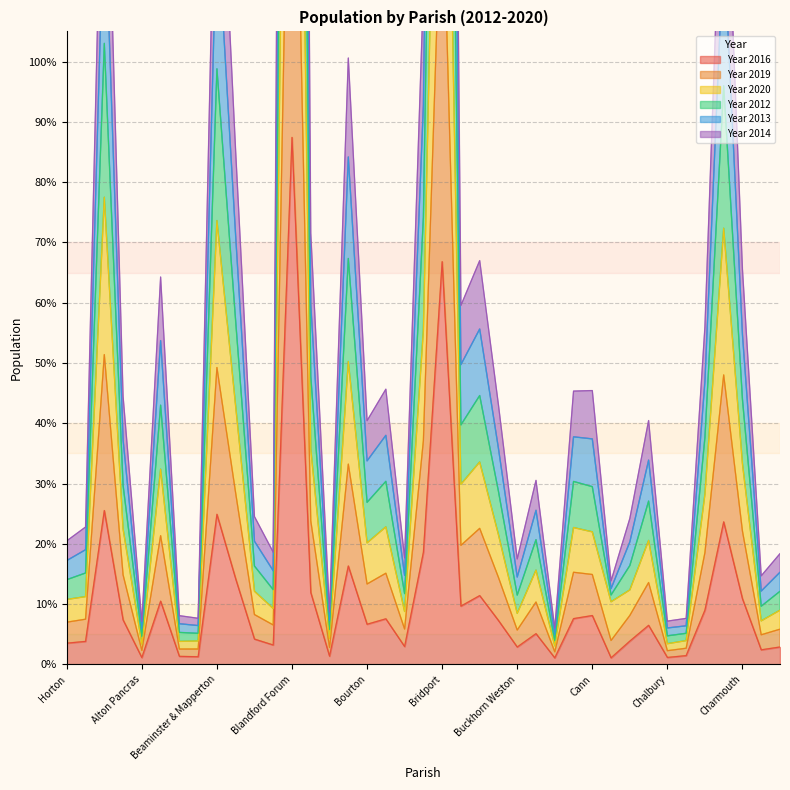

How many series are shown in this chart?

6